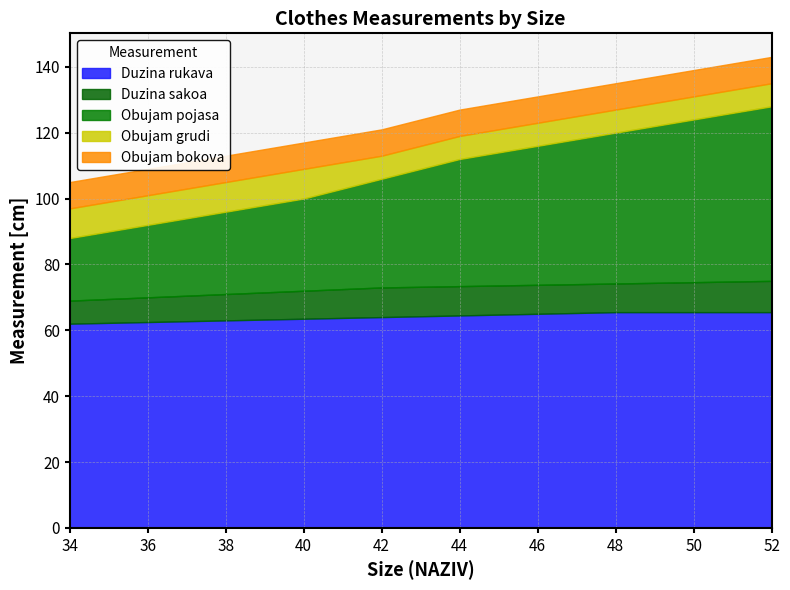

Between 48 and 36, which is larger?

48